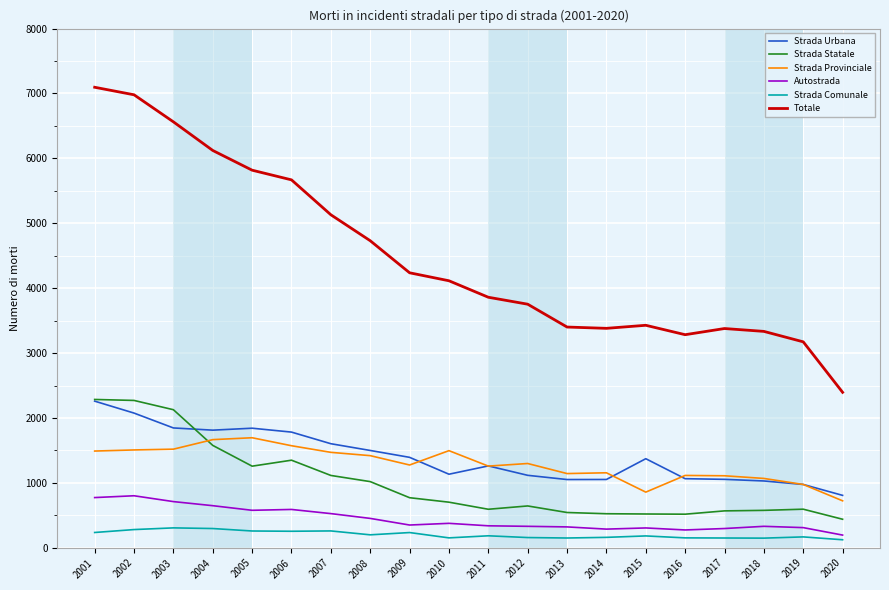

What is the maximum value for Strada Urbana?

2259